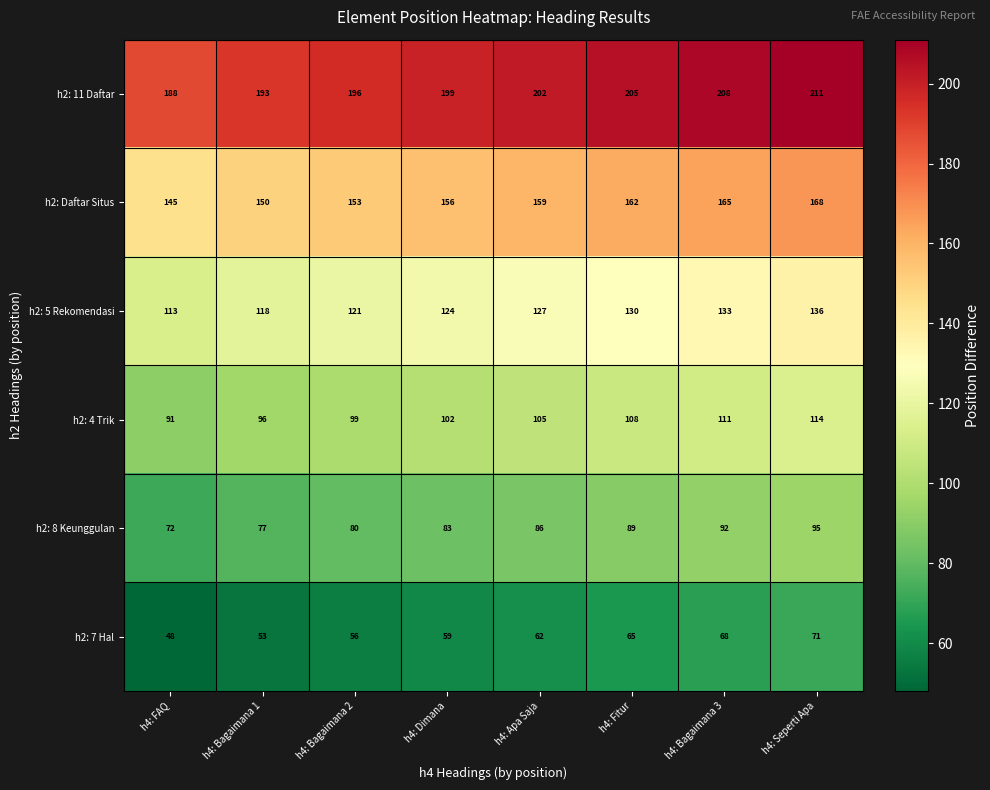

True or false: h2: 8 Keunggulan has a value of 117 at h4: Fitur.

False